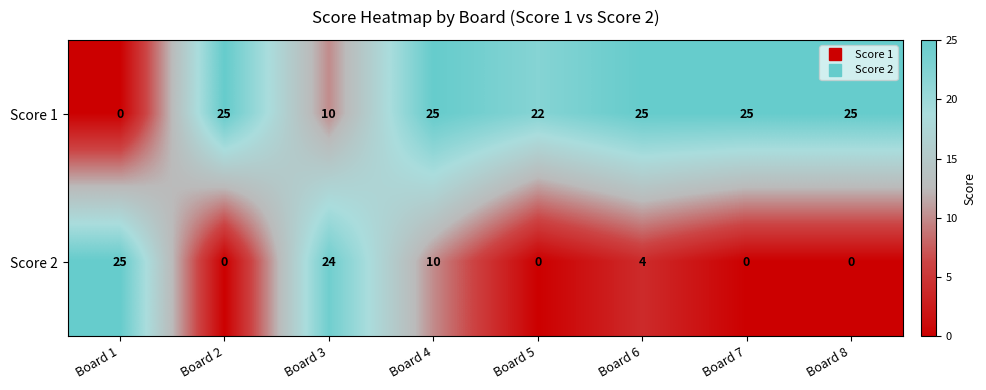

At which label is Score 2 closest to 12?

Board 4